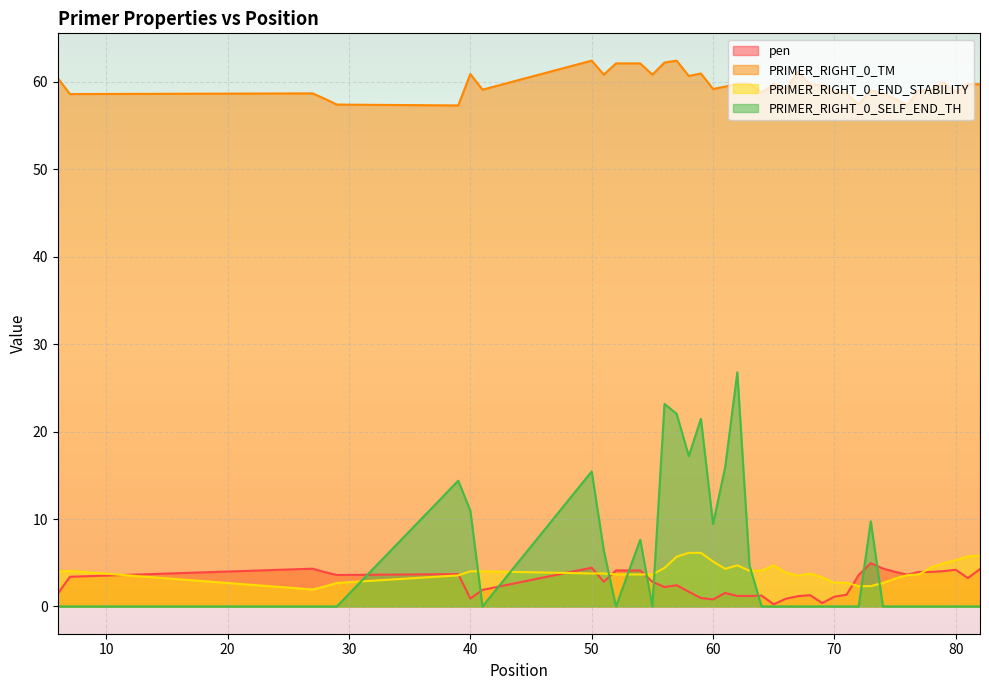

True or false: PRIMER_RIGHT_0_END_STABILITY and pen cross at least once.

True